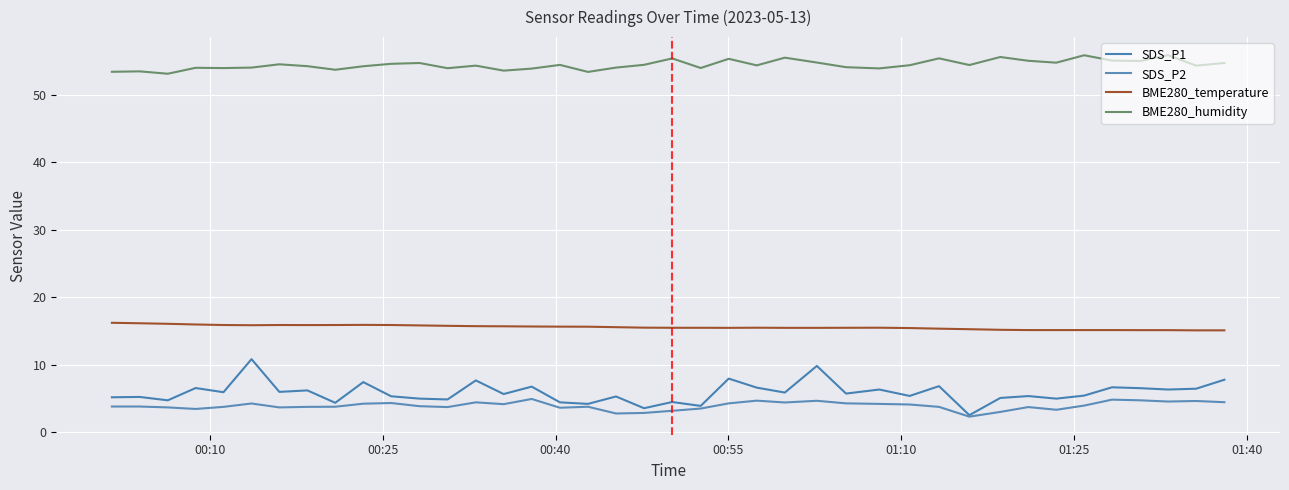

True or false: SDS_P2 and BME280_humidity intersect in this chart.

False